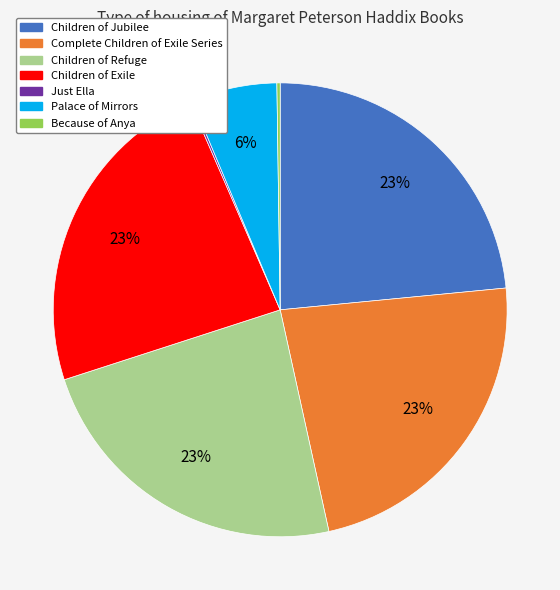

To the nearest percent, what percentage of the pie is Palace of Mirrors?

6%